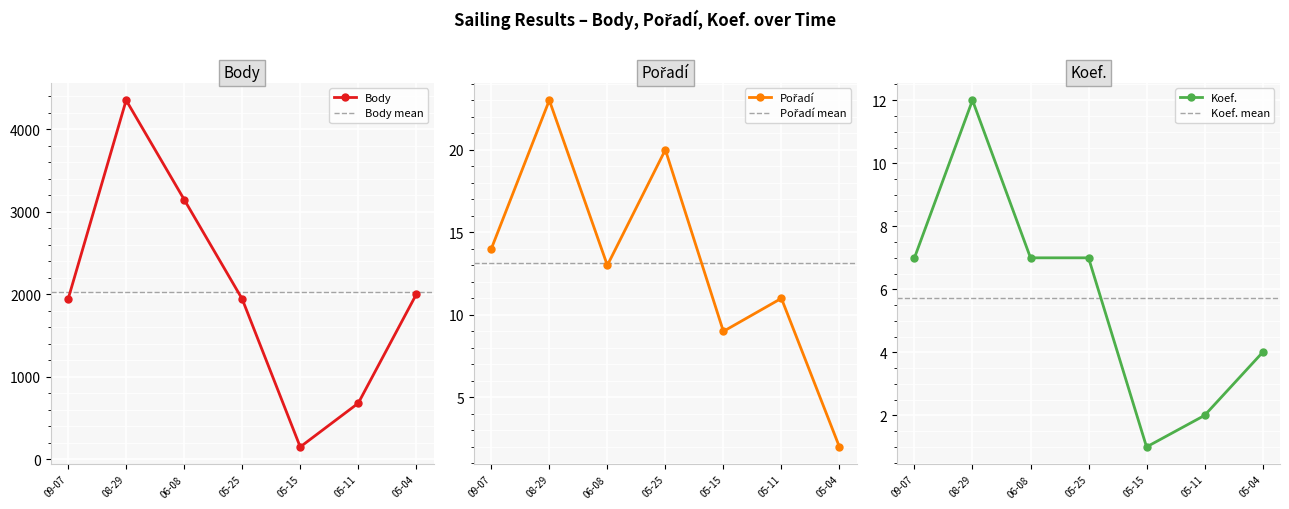

Reading right to left, extract all data points from this chart.

Body: 1996	677	147	1940	3146	4350	1940
Pořadí: 2	11	9	20	13	23	14
Koef.: 4	2	1	7	7	12	7